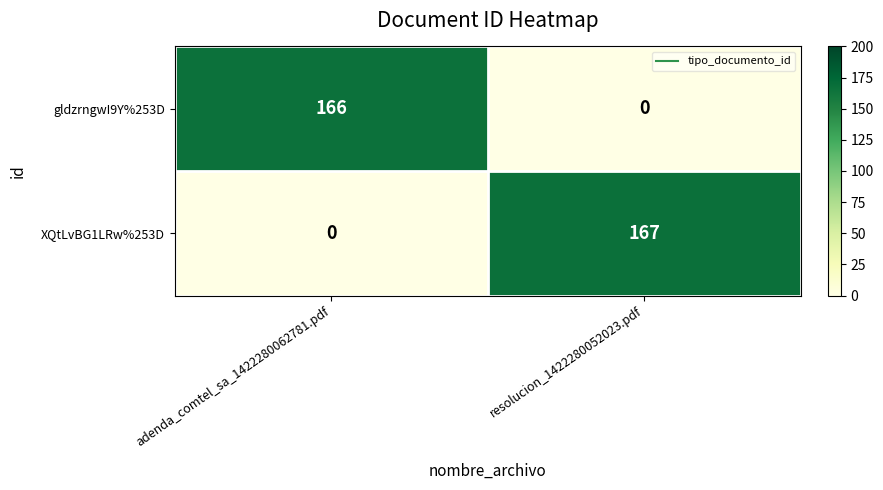

Reading right to left, transcribe all the data shown in this chart.

gldzrngwI9Y%253D: resolucion_1422280052023.pdf=0	adenda_comtel_sa_1422280062781.pdf=166
XQtLvBG1LRw%253D: resolucion_1422280052023.pdf=167	adenda_comtel_sa_1422280062781.pdf=0